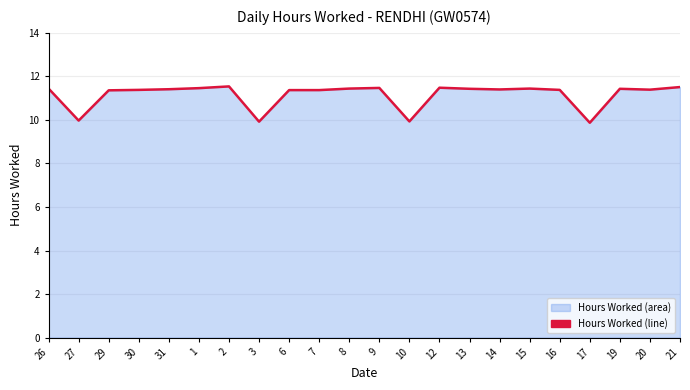

What is the value of the 2nd point from the left?

10.0